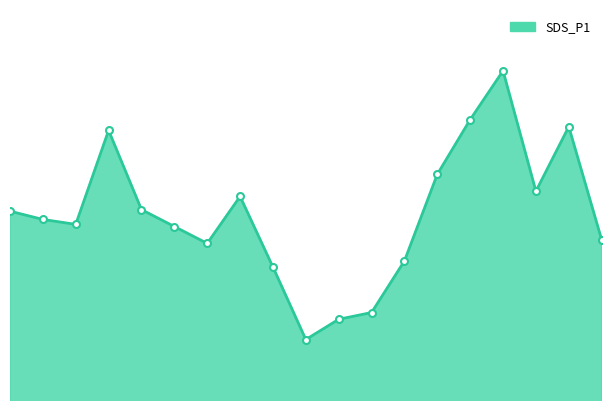

How many interior local valleys (lower than both neighbors) does the data have?

4